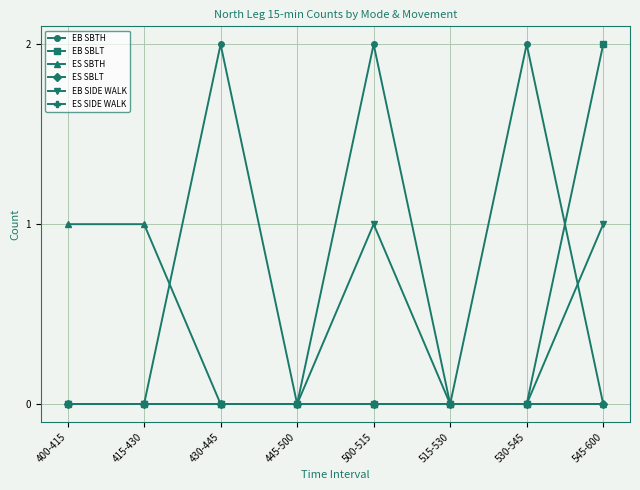

True or false: ES SBLT has a value of 0 at 515-530.

True